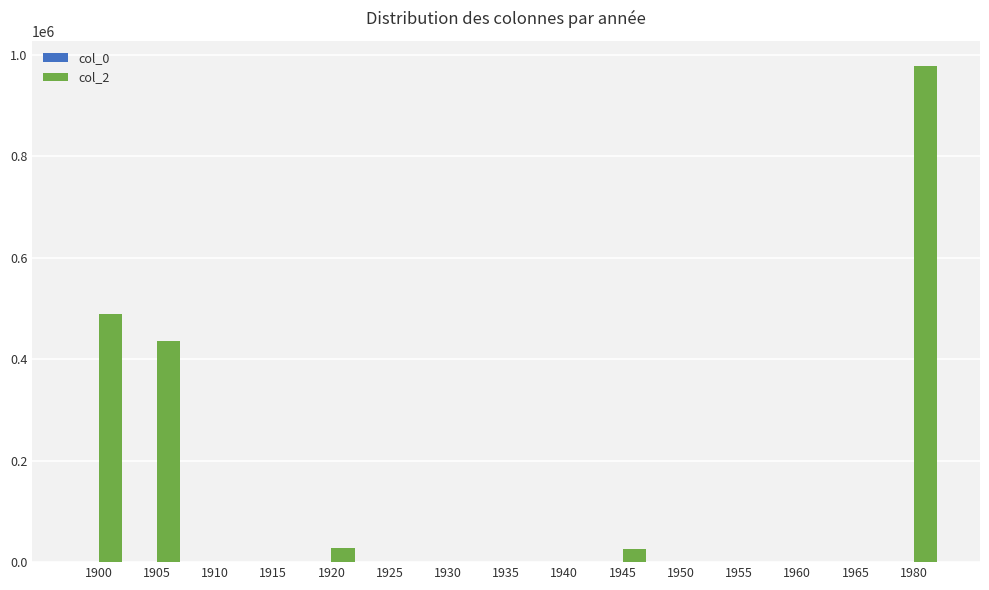

At which category is the sum across all series the highest?

1980